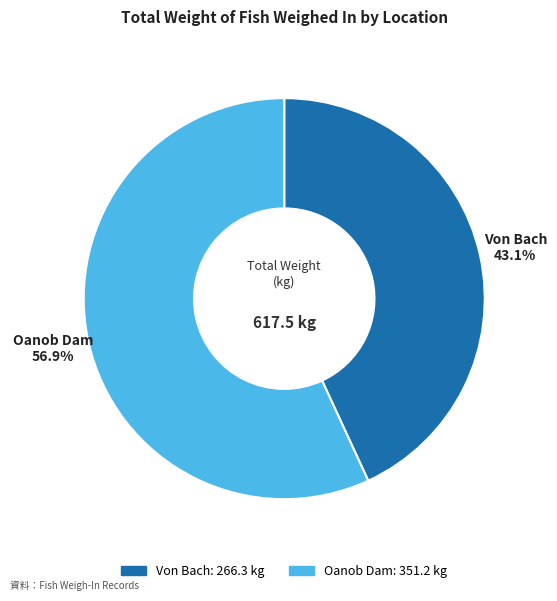

Is there a majority slice in this chart?

Yes